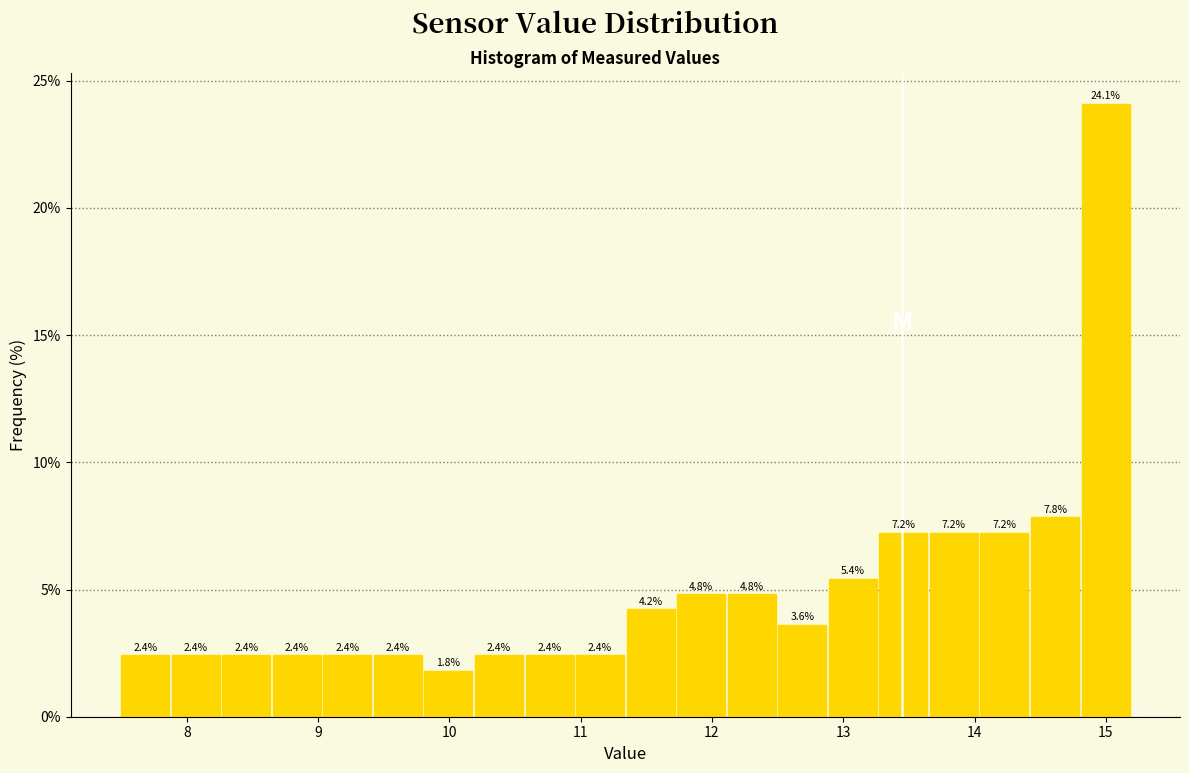

Around what value on the x-axis is the tallest bar? Give the approximate position of its centre, as read against the axis.

15.0